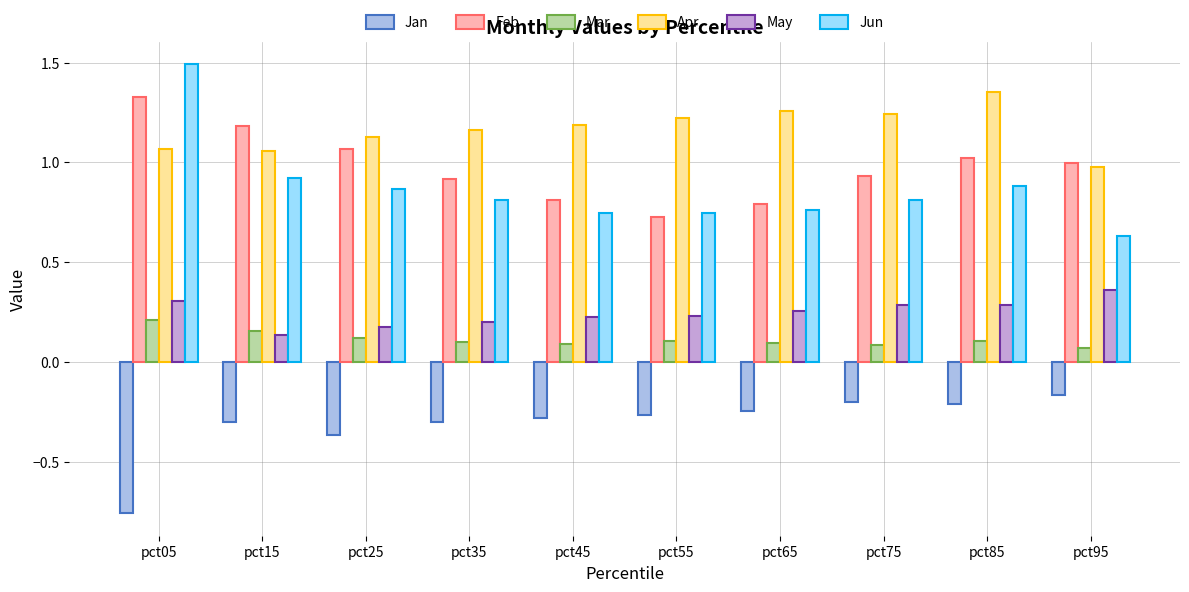

How many bars are there in total?

60